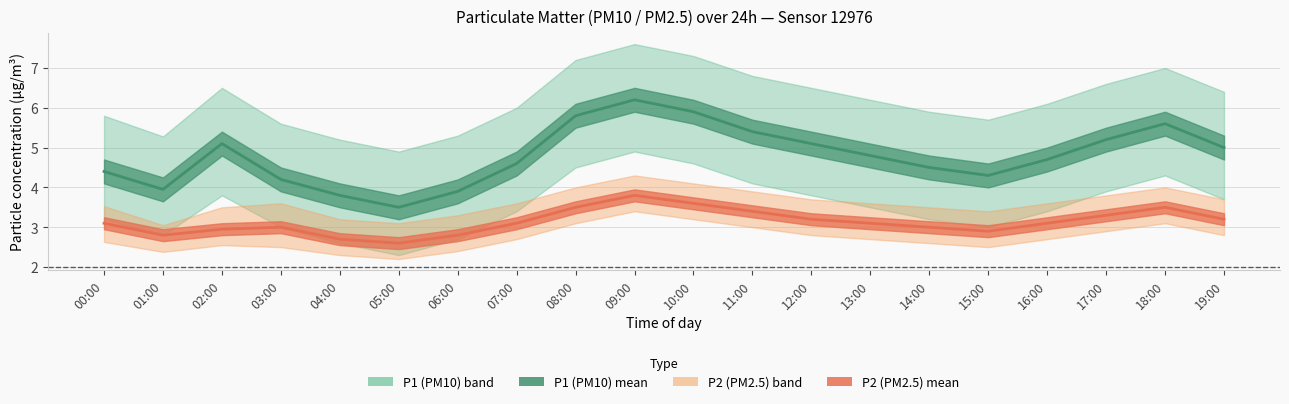

At which label does P1_lower reach its minimum?

05:00